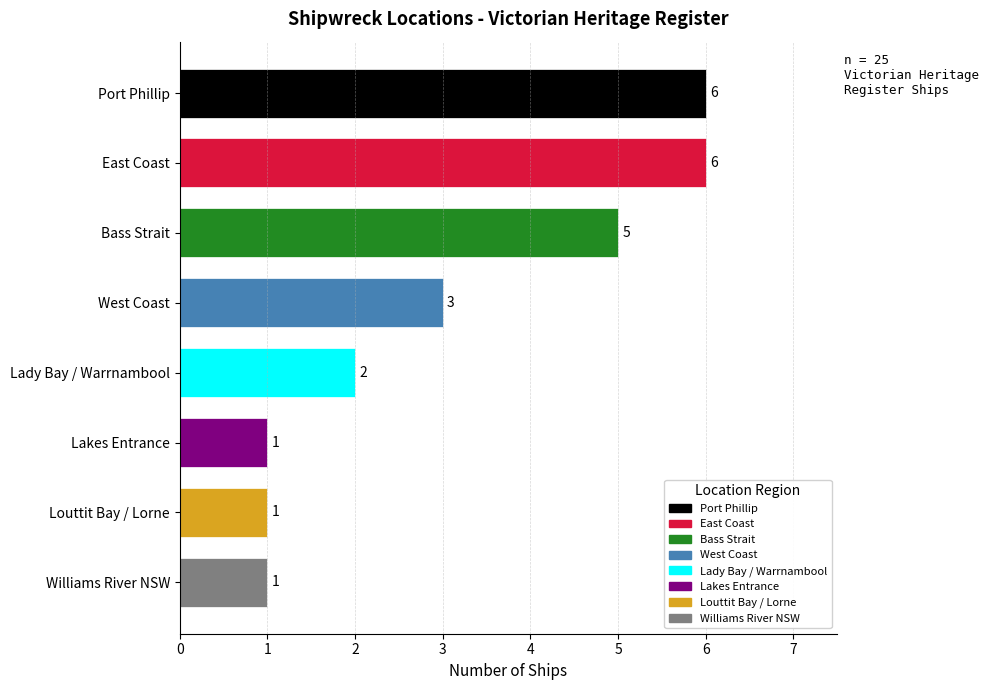

Count the values in the range 1 to 6.

8